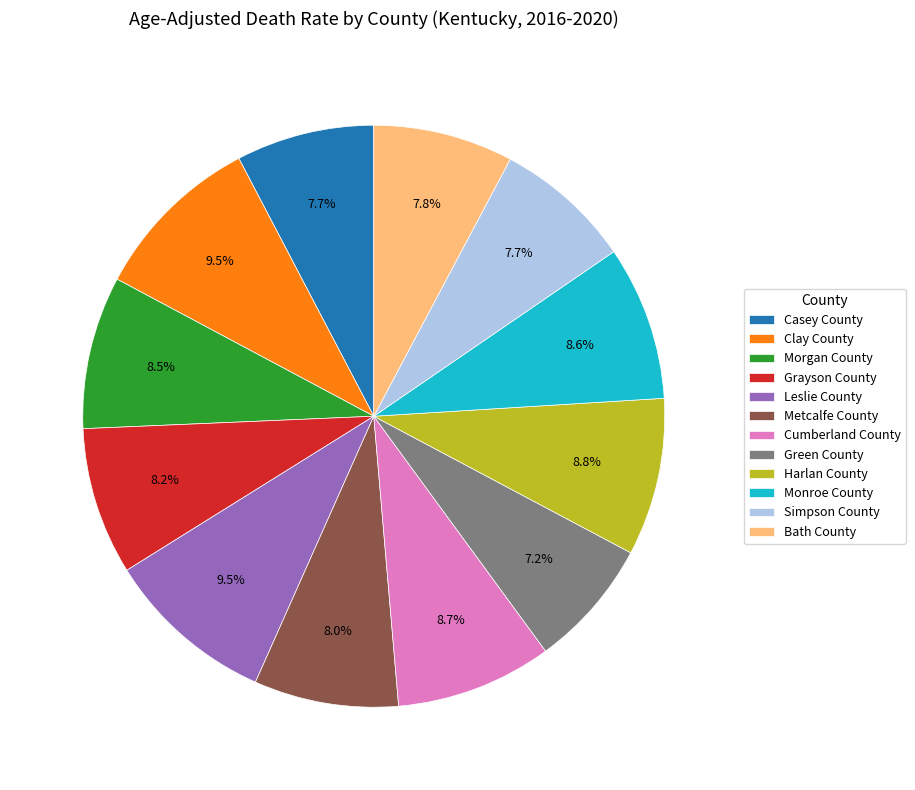

To the nearest percent, what is the average slice percentage?

8%